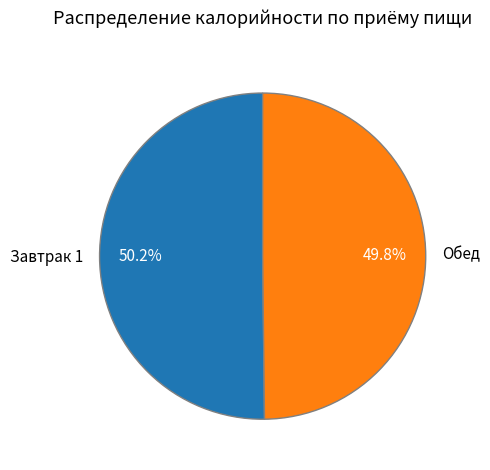

How many slices are in this pie chart?

2